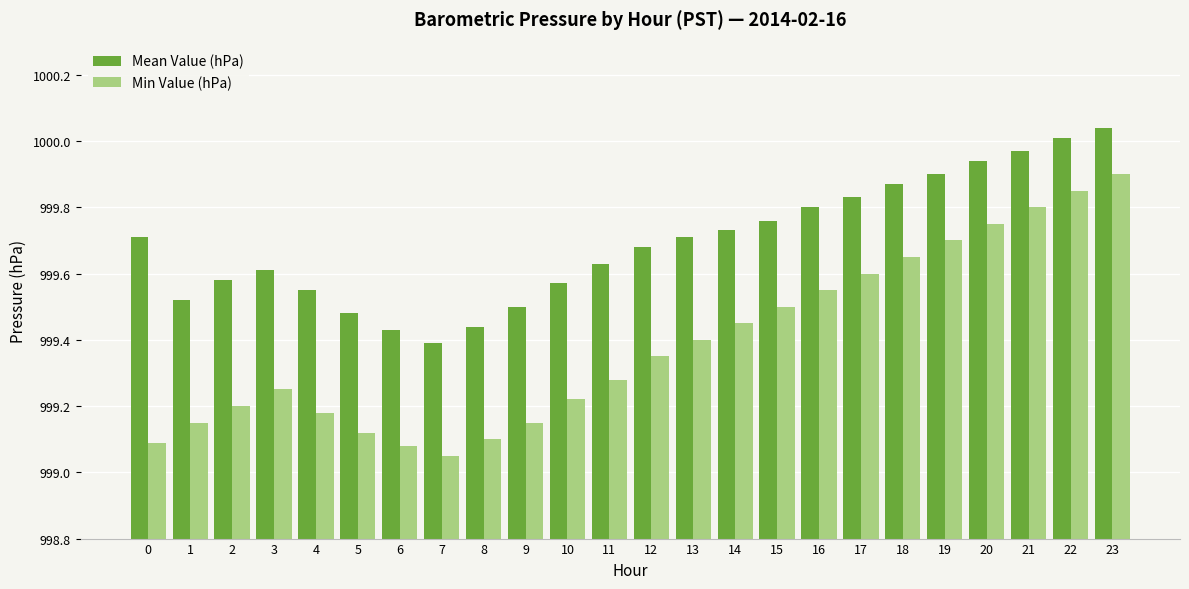

At which label does Mean Value (hPa) reach its peak?

23